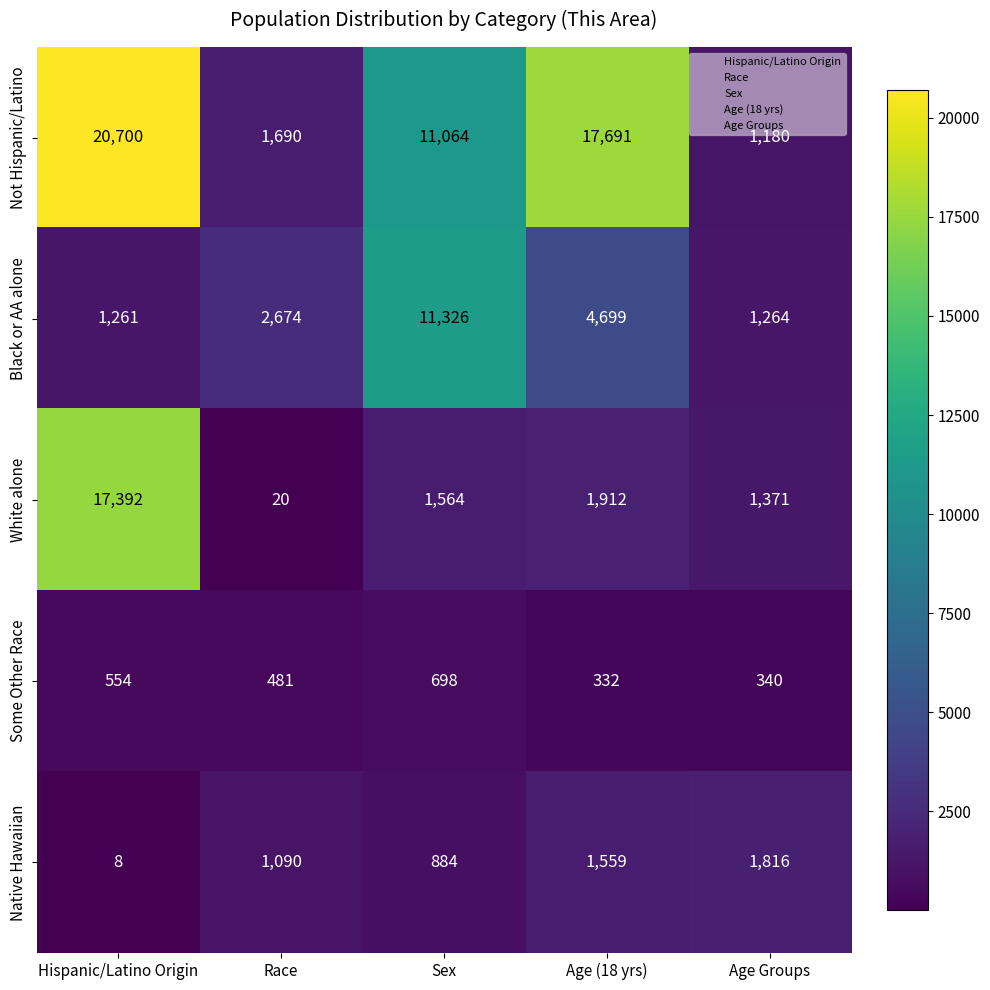

What is the spread (max minus min) of values at Age (18 yrs)?

17359